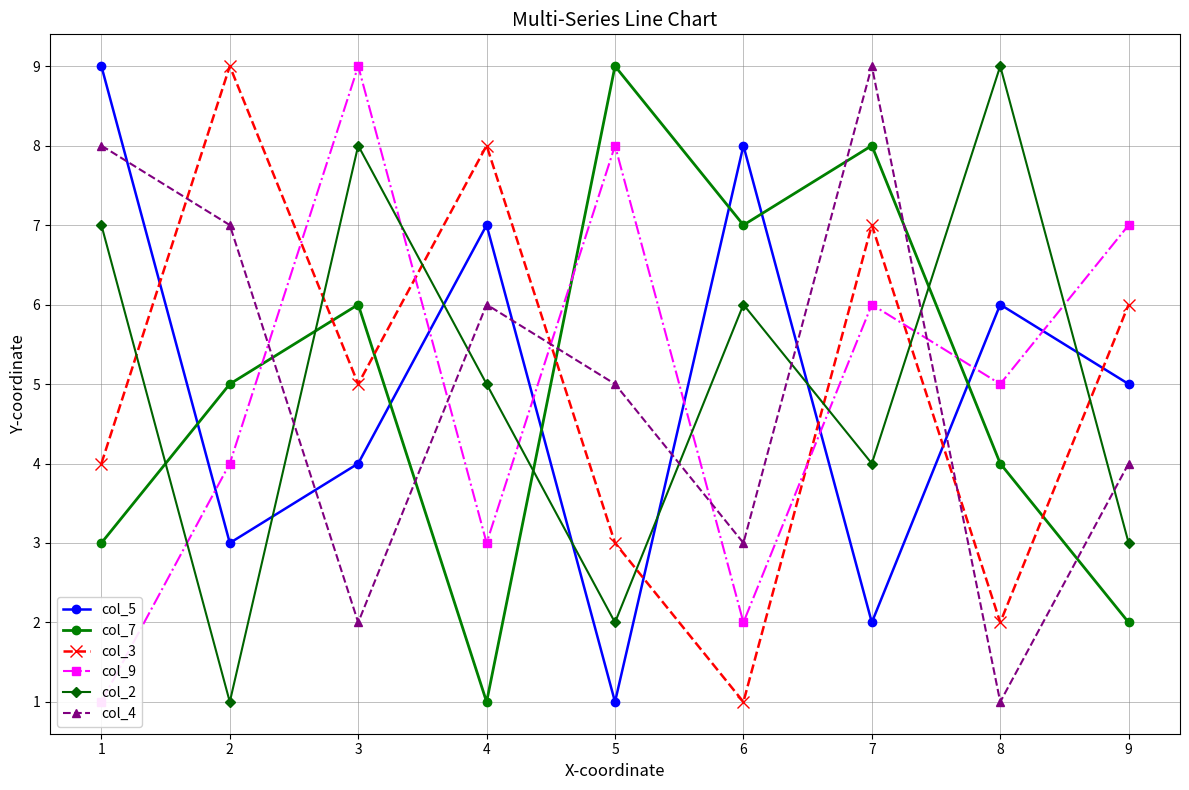

Is it true that col_3 equals 9 at 2?

True